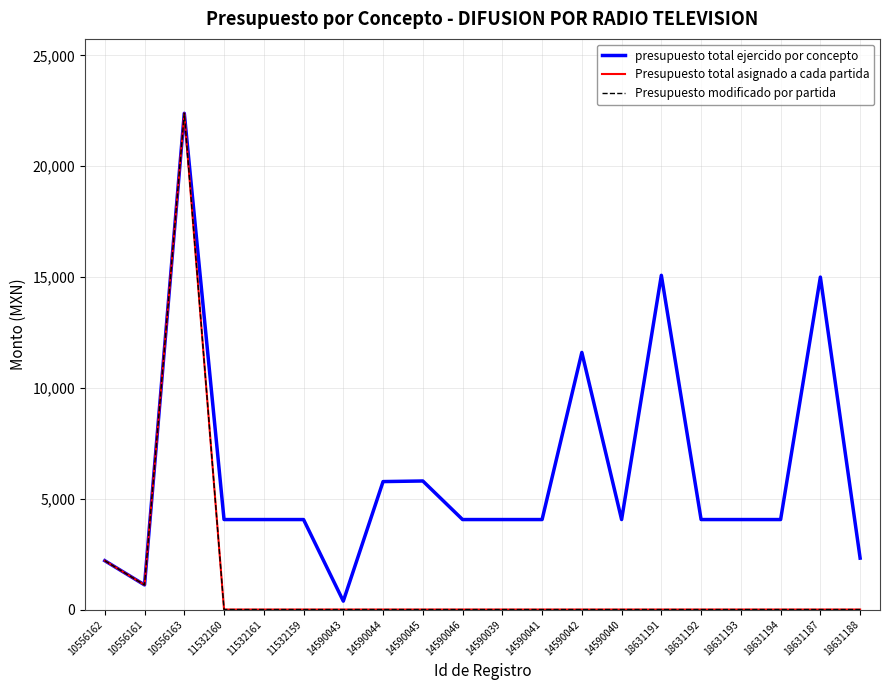

Reading right to left, extract all data points from this chart.

presupuesto total ejercido por concepto: 2320.0	14999.0	4060.0	4060.0	4060.0	15080.0	4060.0	11600.0	4060.0	4060.0	4060.0	5800.0	5773.0	380.0	4060.0	4060.0	4060.0	22388.0	1111.3	2204.0
Presupuesto total asignado a cada partida: 0.0	0.0	0.0	0.0	0.0	0.0	0.0	0.0	0.0	0.0	0.0	0.0	0.0	0.0	0.0	0.0	0.0	22388.0	1111.3	2204.0
Presupuesto modificado por partida: 0.0	0.0	0.0	0.0	0.0	0.0	0.0	0.0	0.0	0.0	0.0	0.0	0.0	0.0	0.0	0.0	0.0	22388.0	1111.3	2204.0